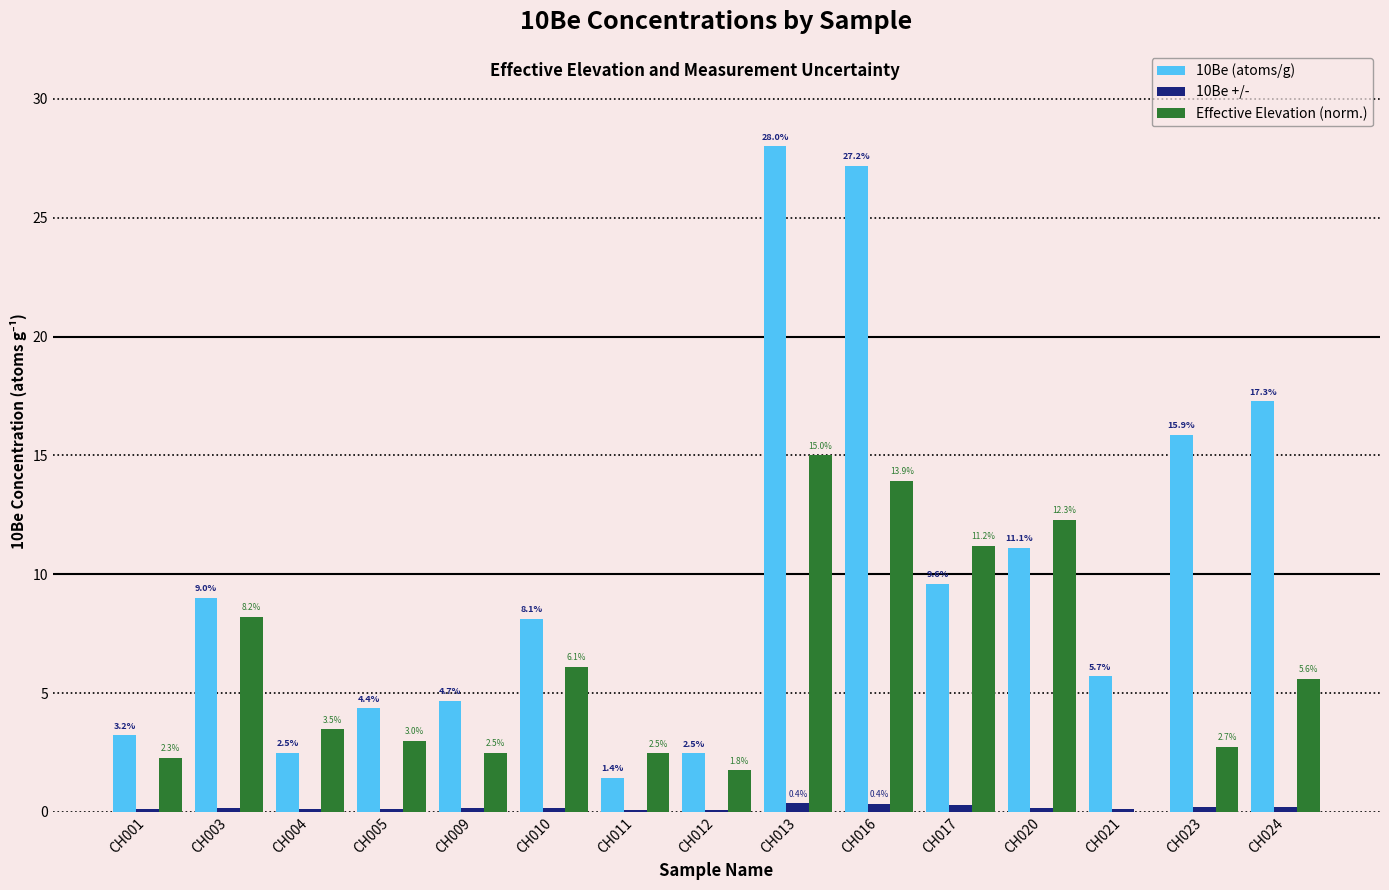

What is the sum of all 10Be +/- values?

2.8